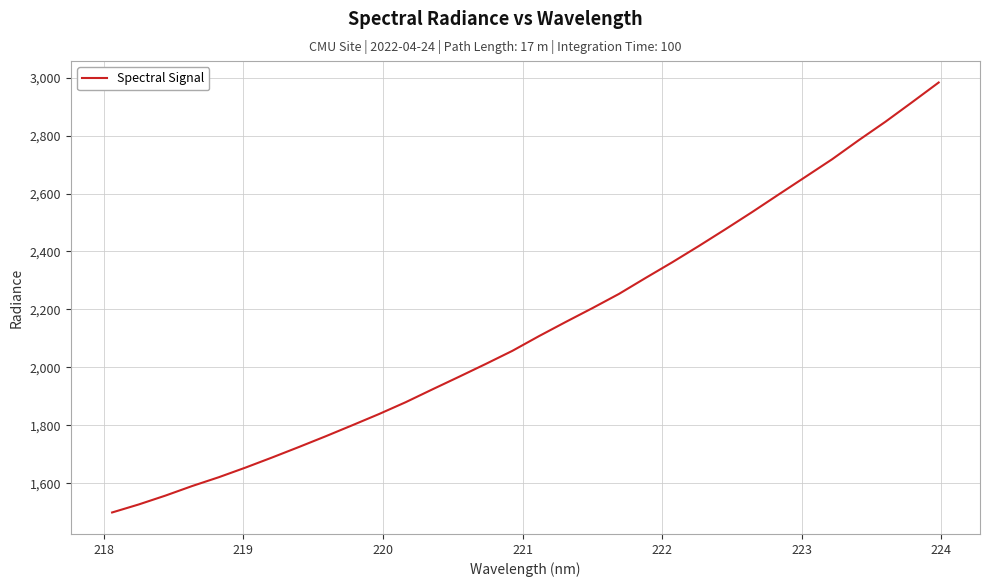

How many lines are shown in the chart?

1